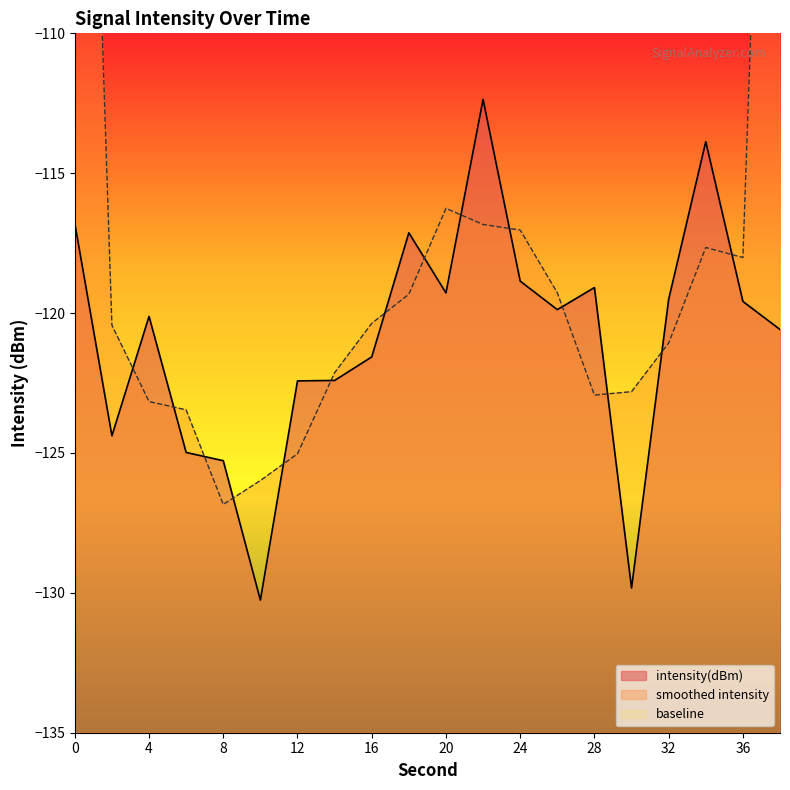

The chart shows a value of -118.9 at 24. True or false?

True